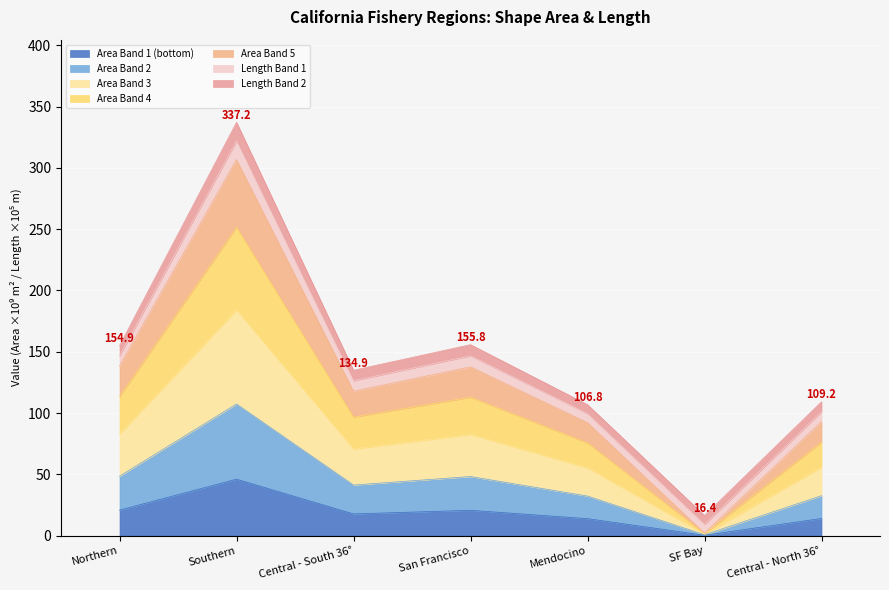

Does the chart display data point markers on the line(s)?

No